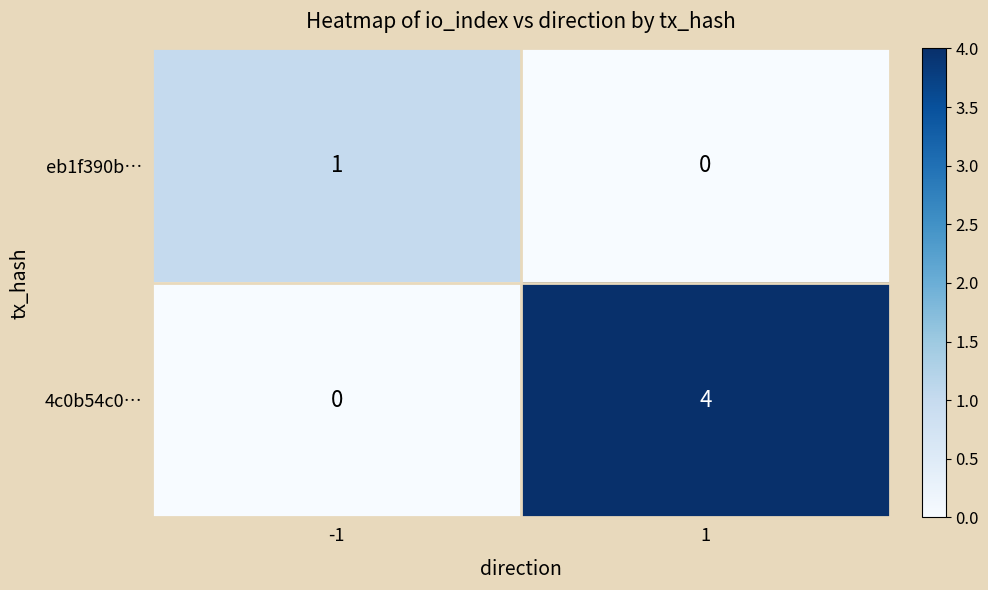

What is the sum of all 4c0b54c0… values?

4